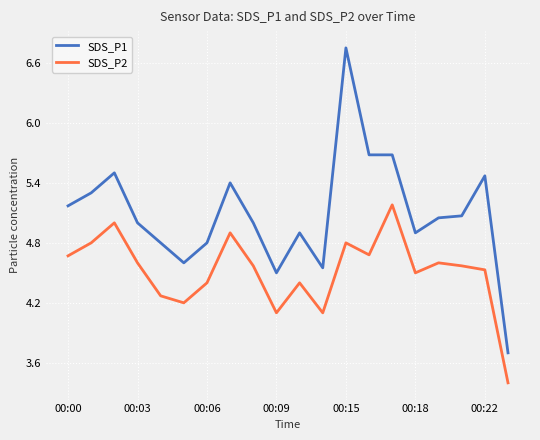

Rank the series by their maximum value, from highest to lowest.

SDS_P1, SDS_P2